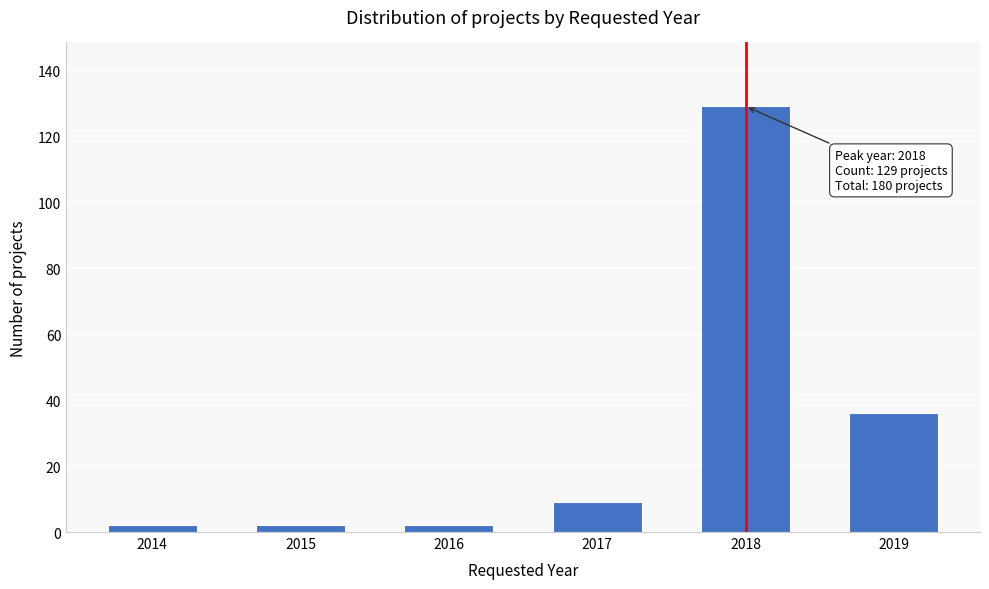

Reading left to right, what are all the values shown in this chart?

2014=2	2015=2	2016=2	2017=9	2018=129	2019=36